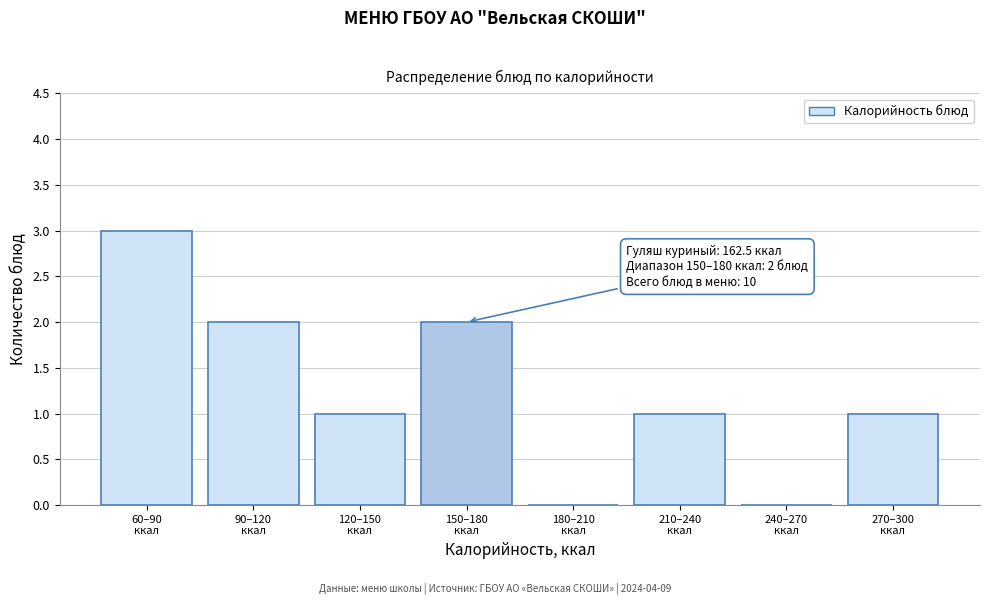

What is the maximum value shown in the chart?

3